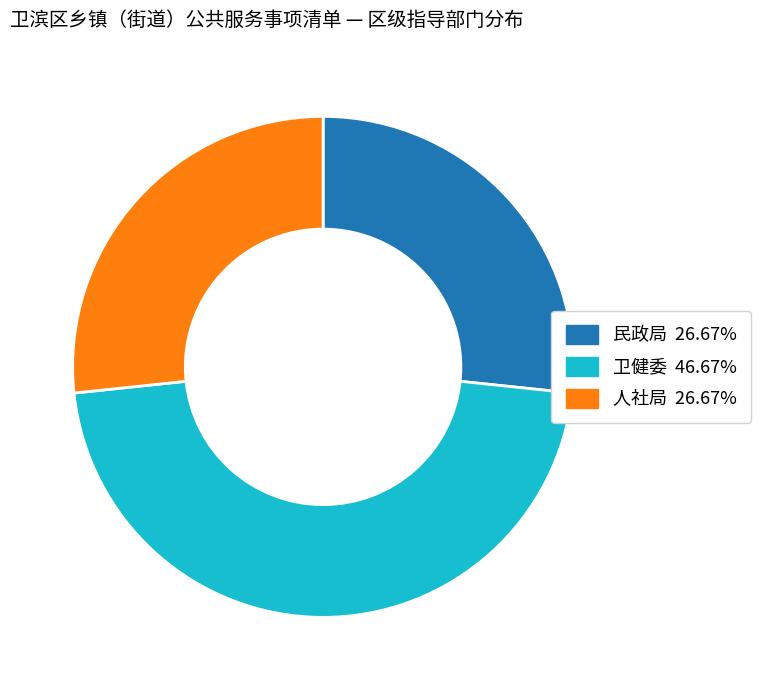

Does any single category account for the majority?

No